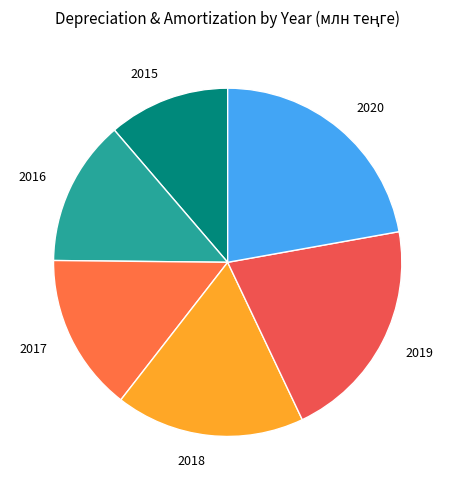

Between 2015 and 2019, which is larger?

2019